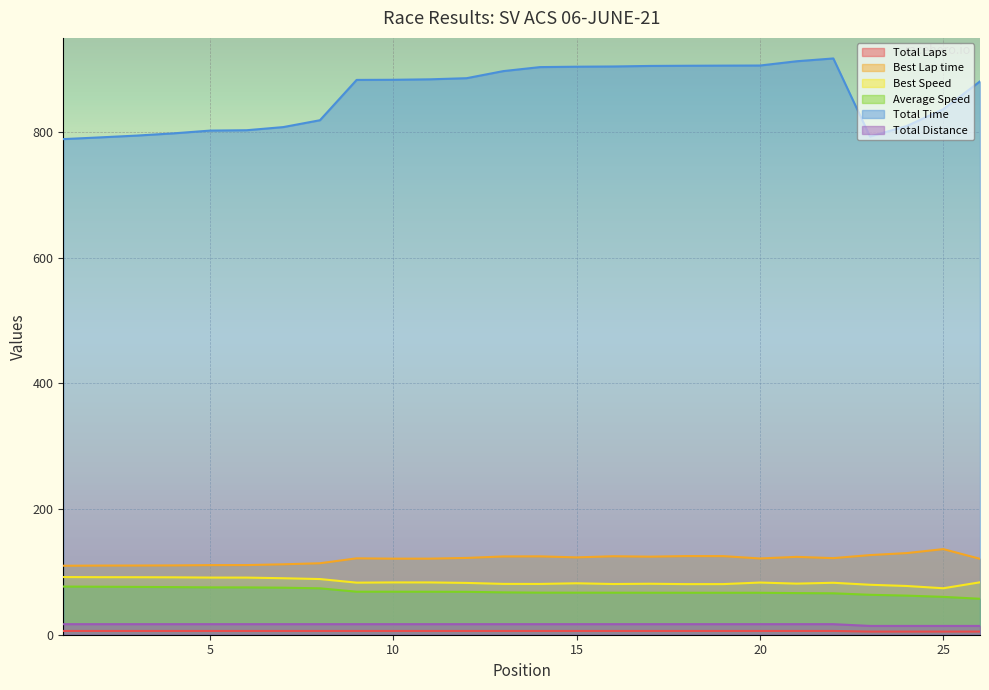

What is the difference between the maximum and minimum values in the Total Time series?

128.4